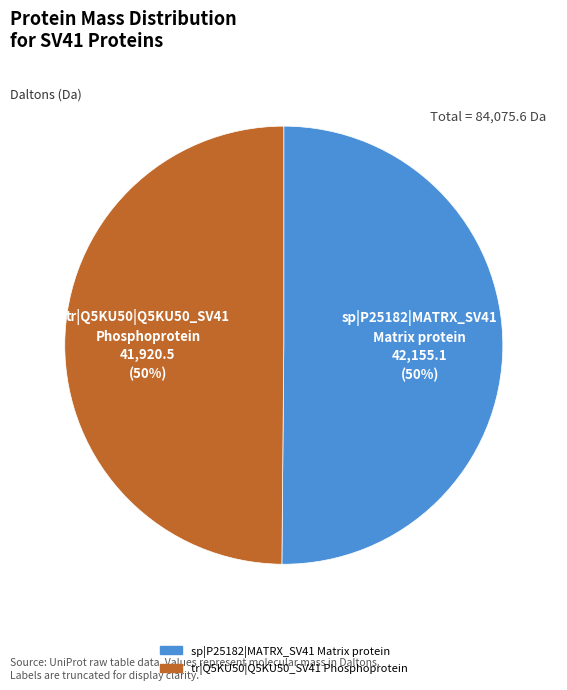

Do tr|Q5KU50|Q5KU50_SV41 Phosphoprotein and sp|P25182|MATRX_SV41 Matrix protein together represent more than half of the pie?

Yes